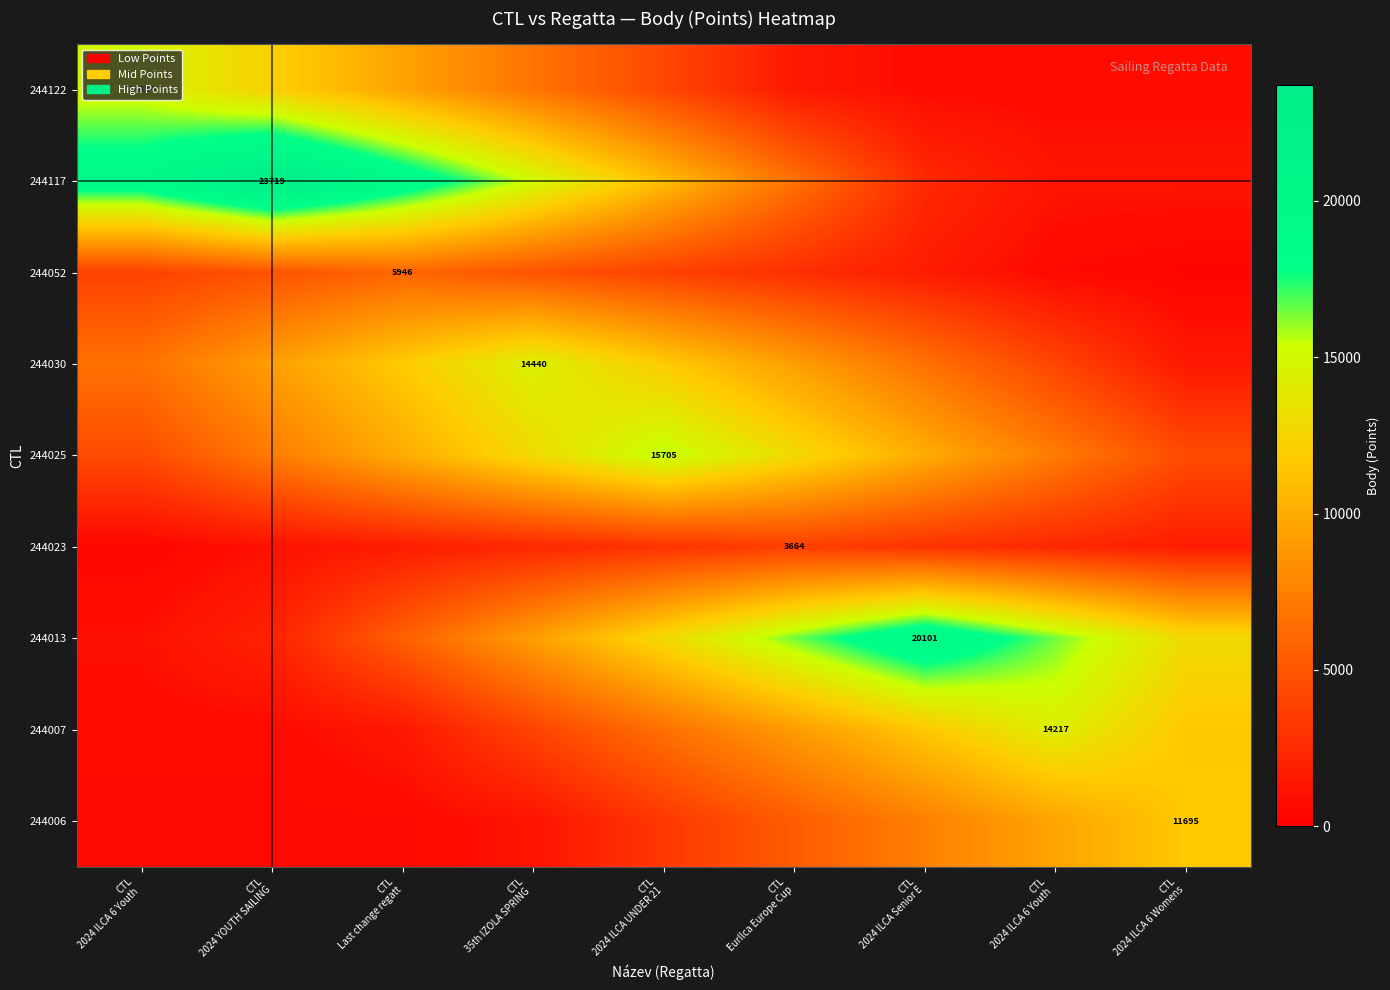

What is the difference between the highest and lowest values at CTL
EurIlca Europe Cup?

14999.4